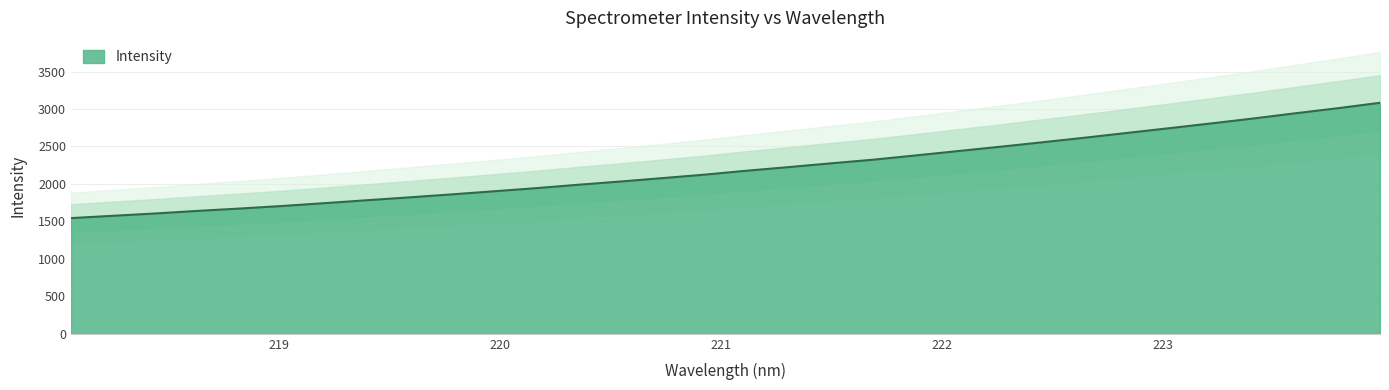

Does the chart display data point markers on the line(s)?

No